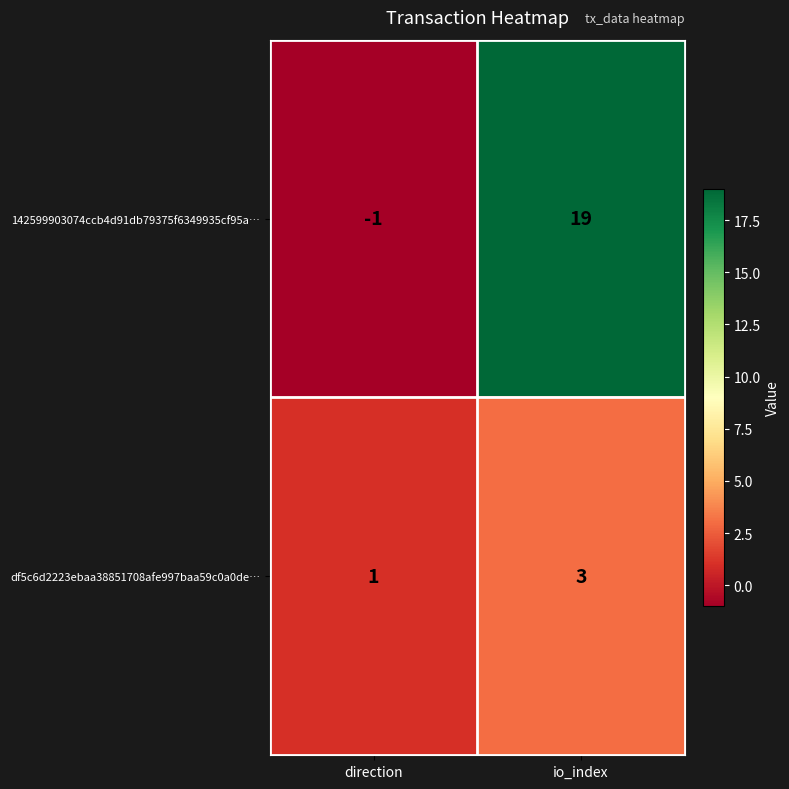

Which series changed the most between direction and io_index?

142599903074ccb4d91db79375f6349935cf95a…